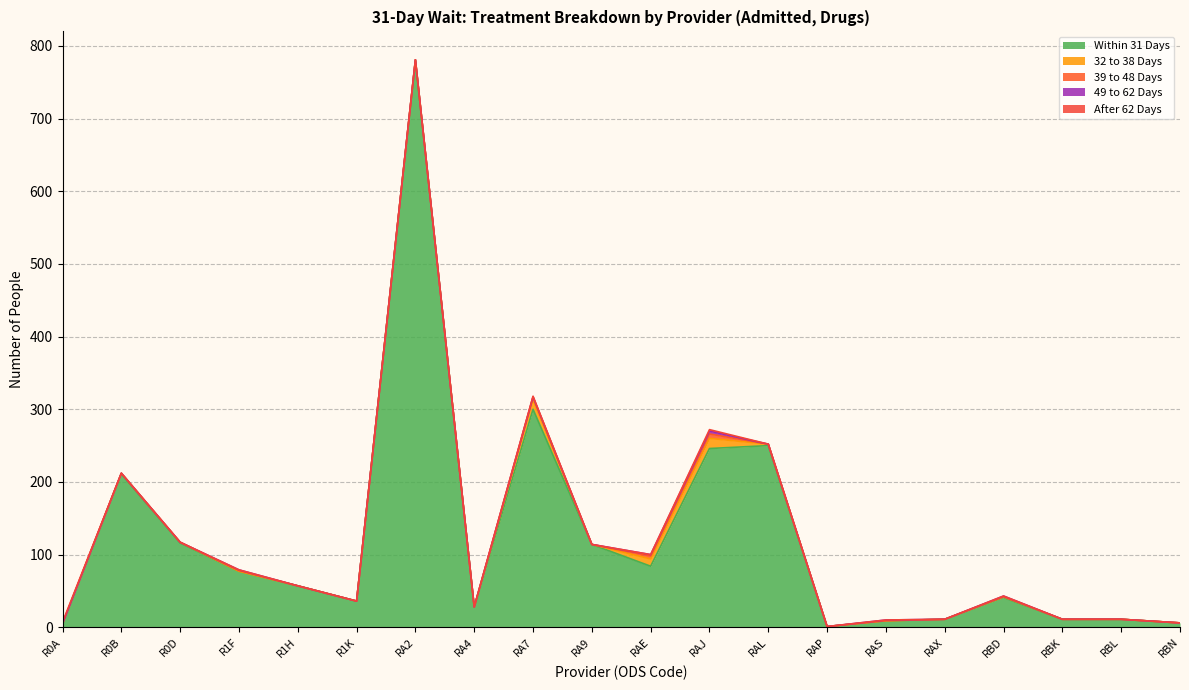

At which category is the sum across all series the highest?

RA2